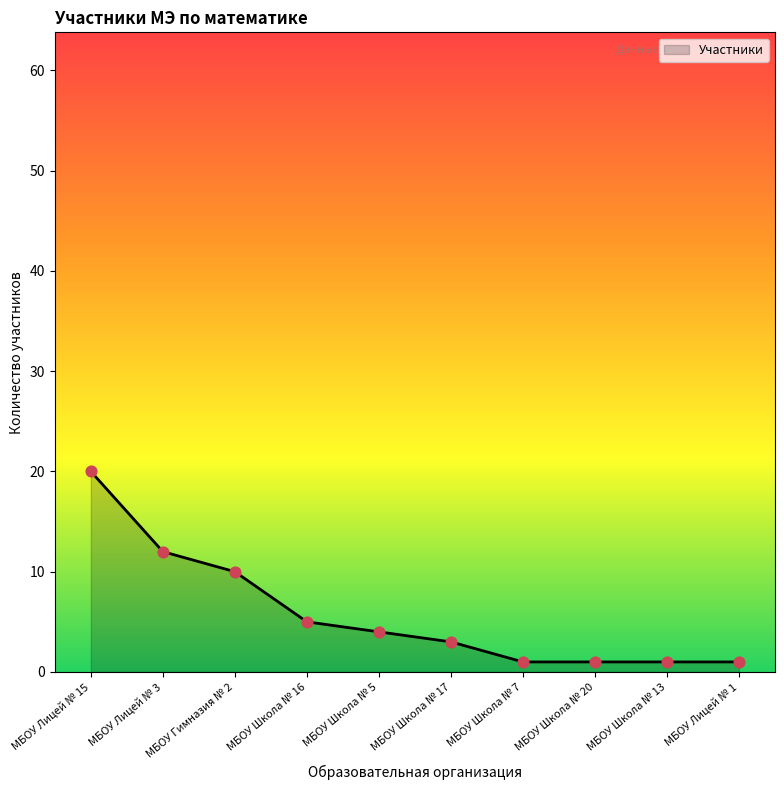

What is the change in value from МБОУ Лицей № 15 to МБОУ Лицей № 3?

-8